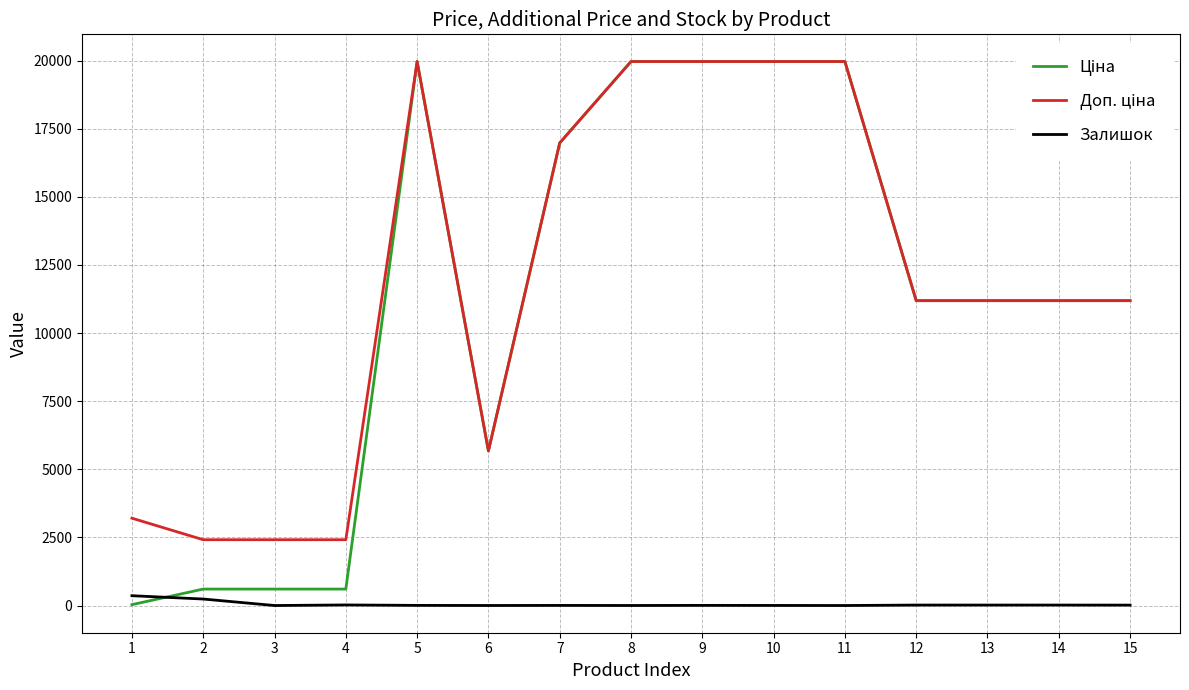

What is the maximum value shown in the chart?

19964.2